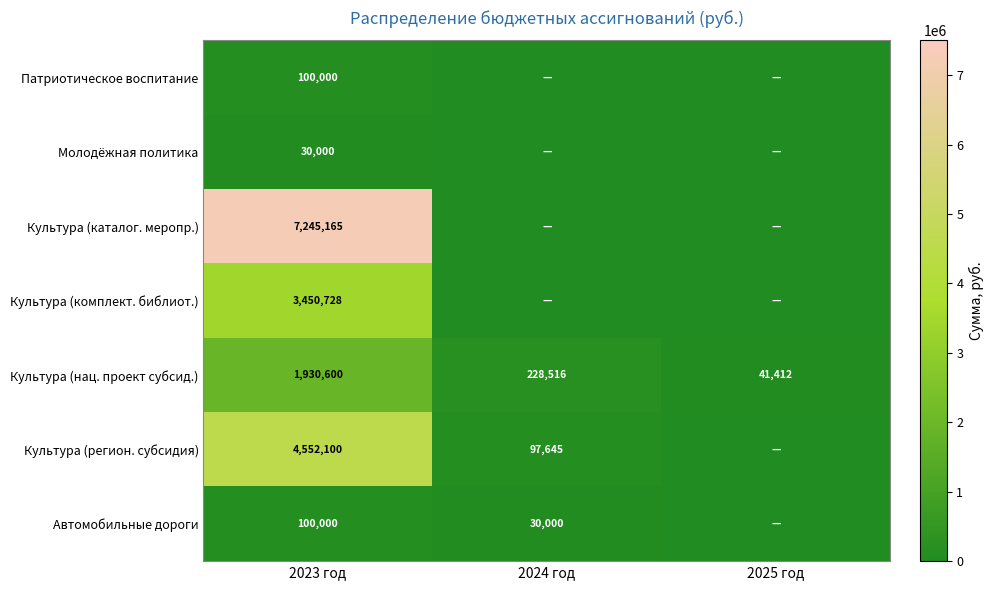

What is the spread (max minus min) of values at 2025 год?

41412.3